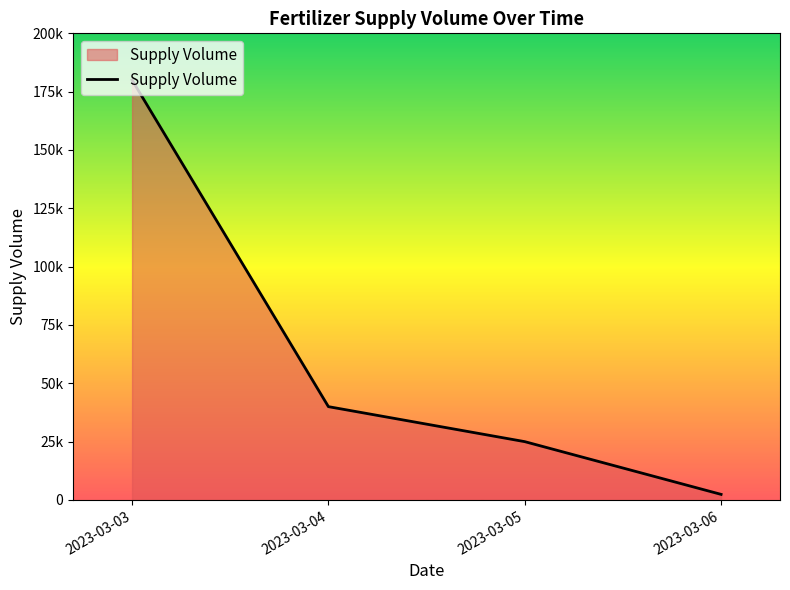

Approximately how many times larger is the value at 2023-03-04 compared to 2023-03-03?

0.2